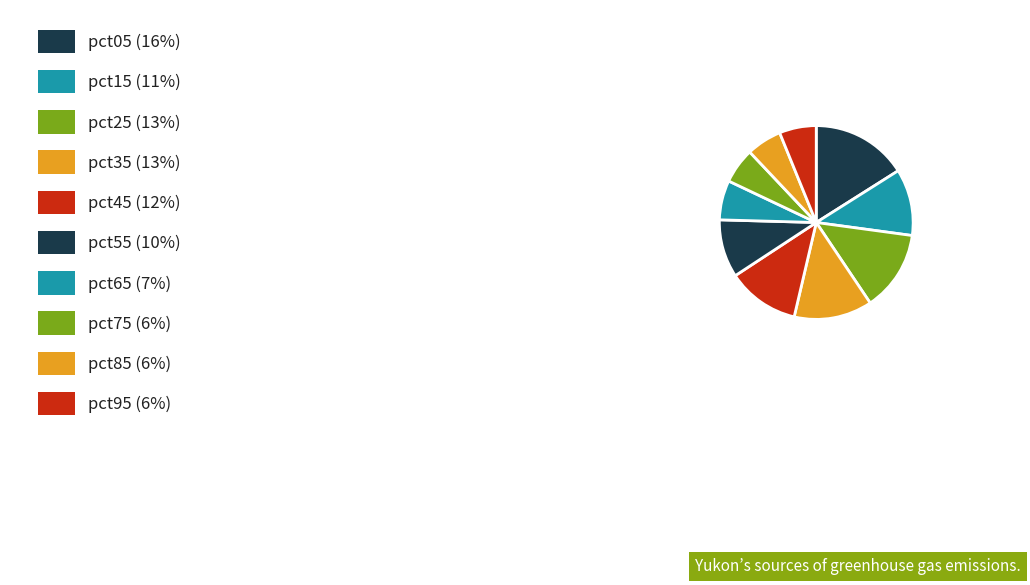

Count the number of slices in the pie.

10